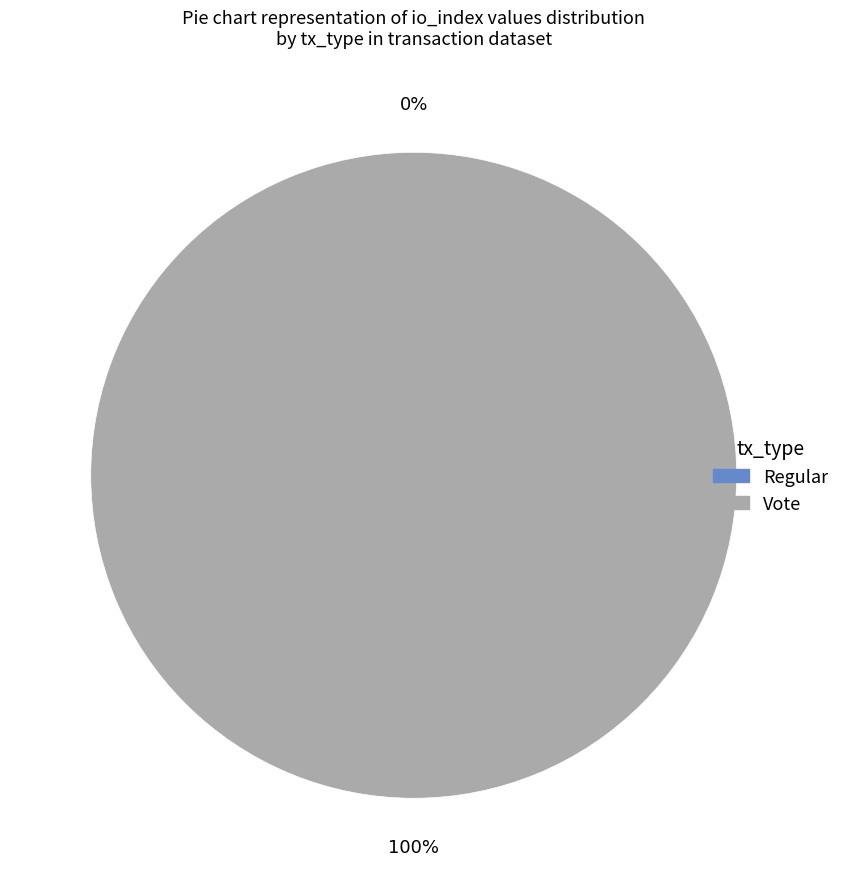

Is there a majority slice in this chart?

Yes